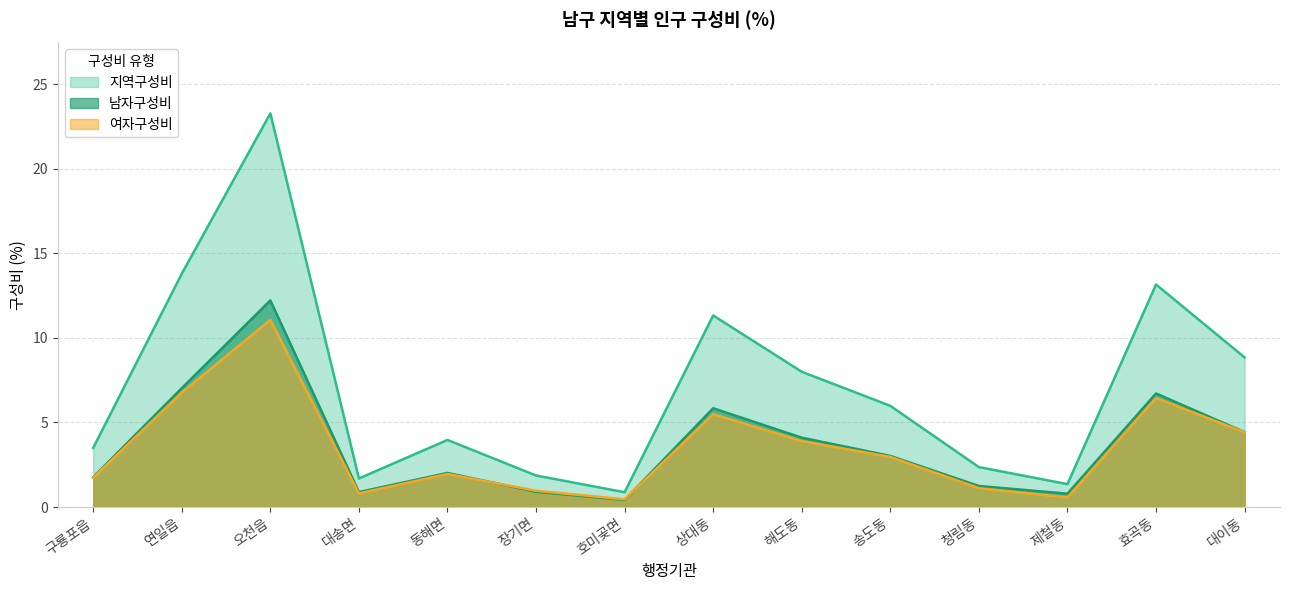

What is the spread (max minus min) of values at 대송면?

0.9